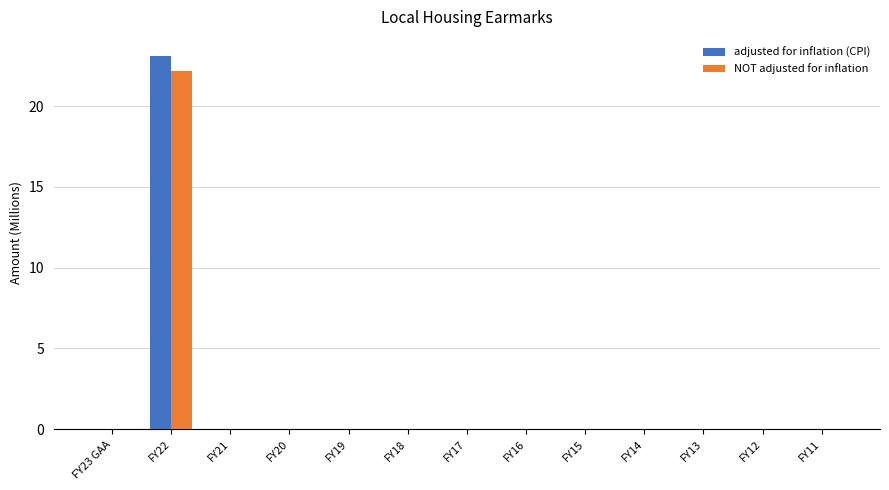

Is it true that adjusted for inflation (CPI) equals 0.0 at FY19?

True